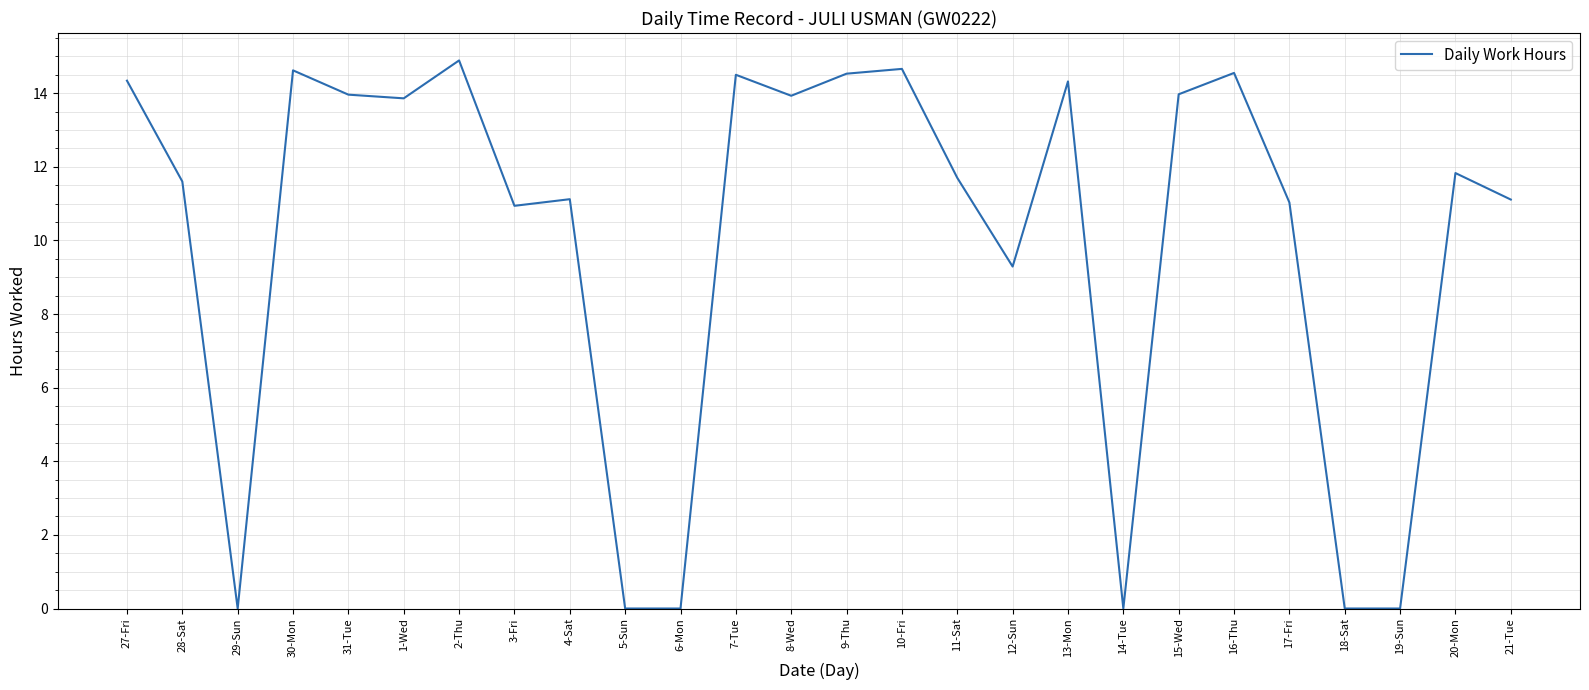

How many interior local peaks (higher than both neighbors) does the data have?

8